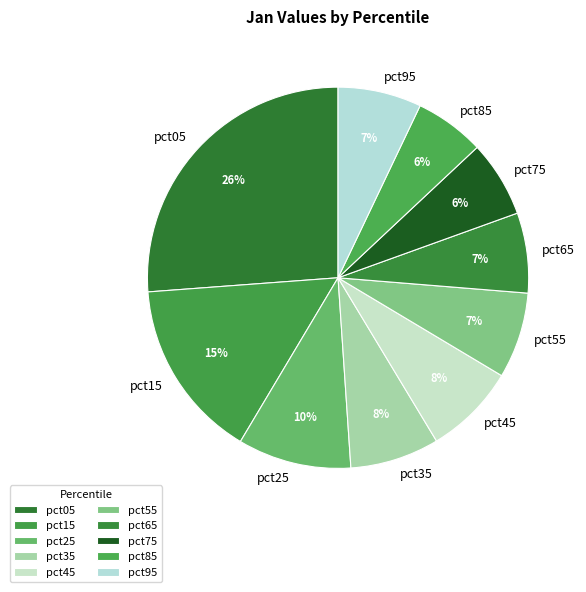

To the nearest percent, what is the average slice percentage?

10%